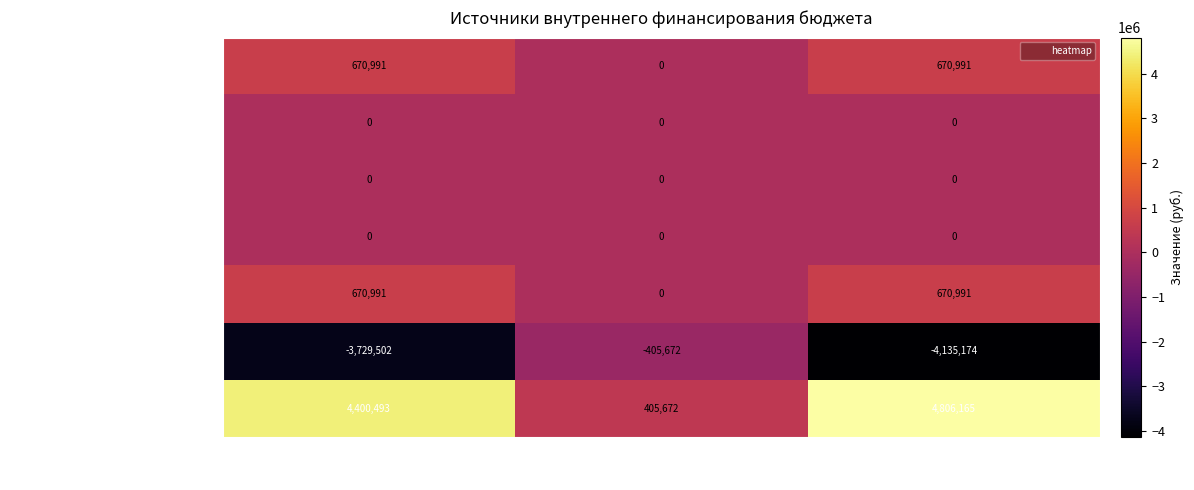

Where is Уменьшение остатков nearest to the value 2605918?

План